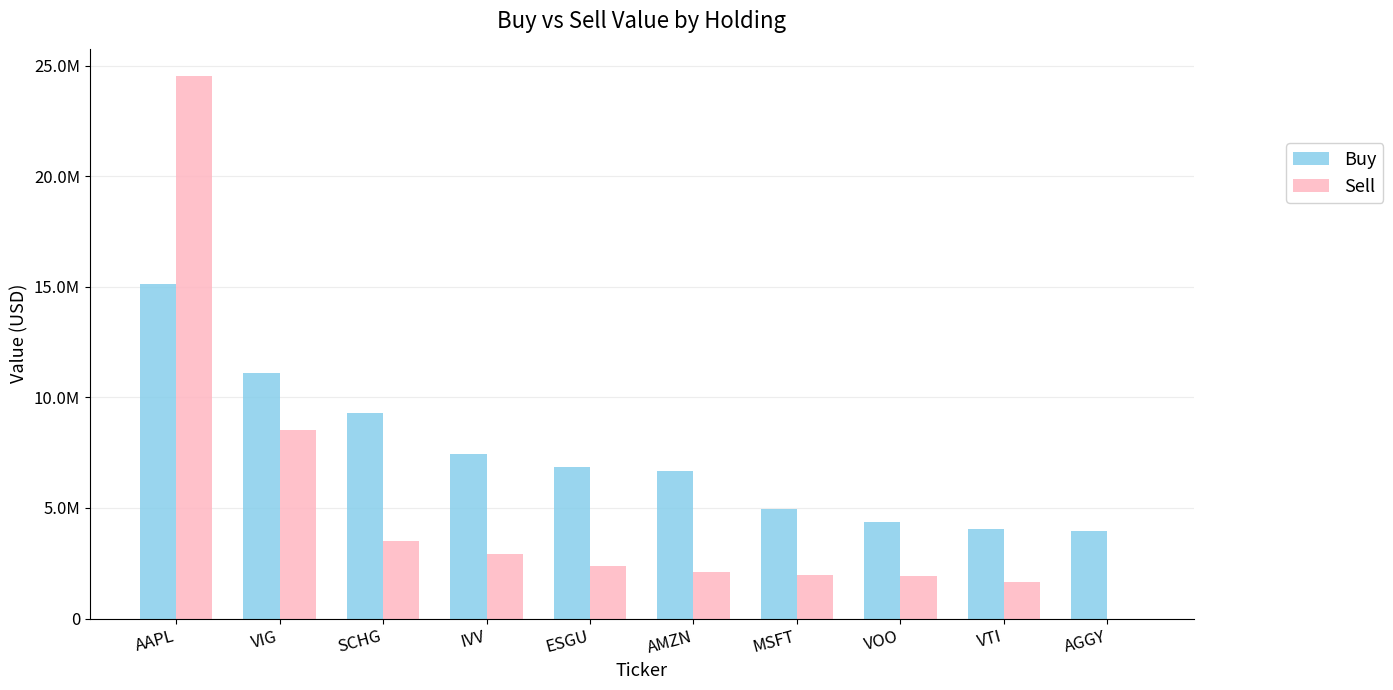

What is the total value across all series at AMZN?

8757000